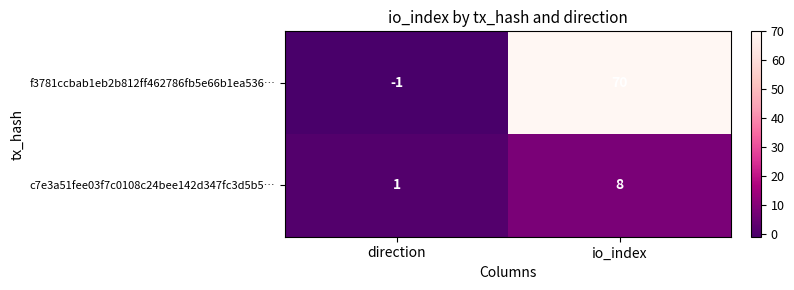

Rank the series by their maximum value, from lowest to highest.

c7e3a51fee03f7c0108c24bee142d347fc3d5b5…, f3781ccbab1eb2b812ff462786fb5e66b1ea536…